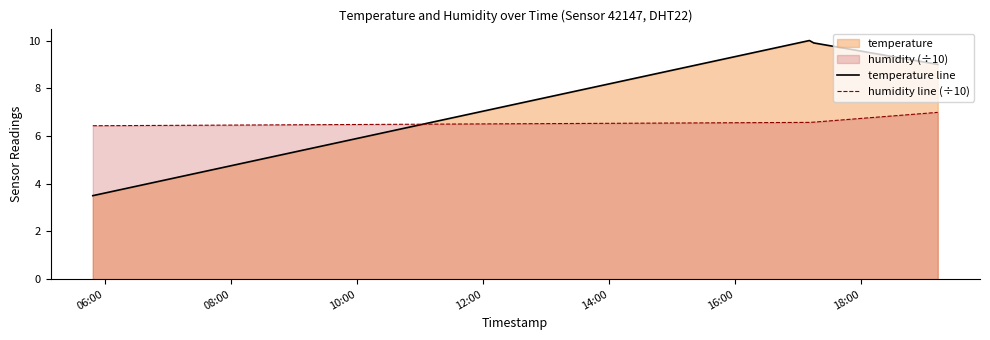

Does the chart have visible grid lines?

No